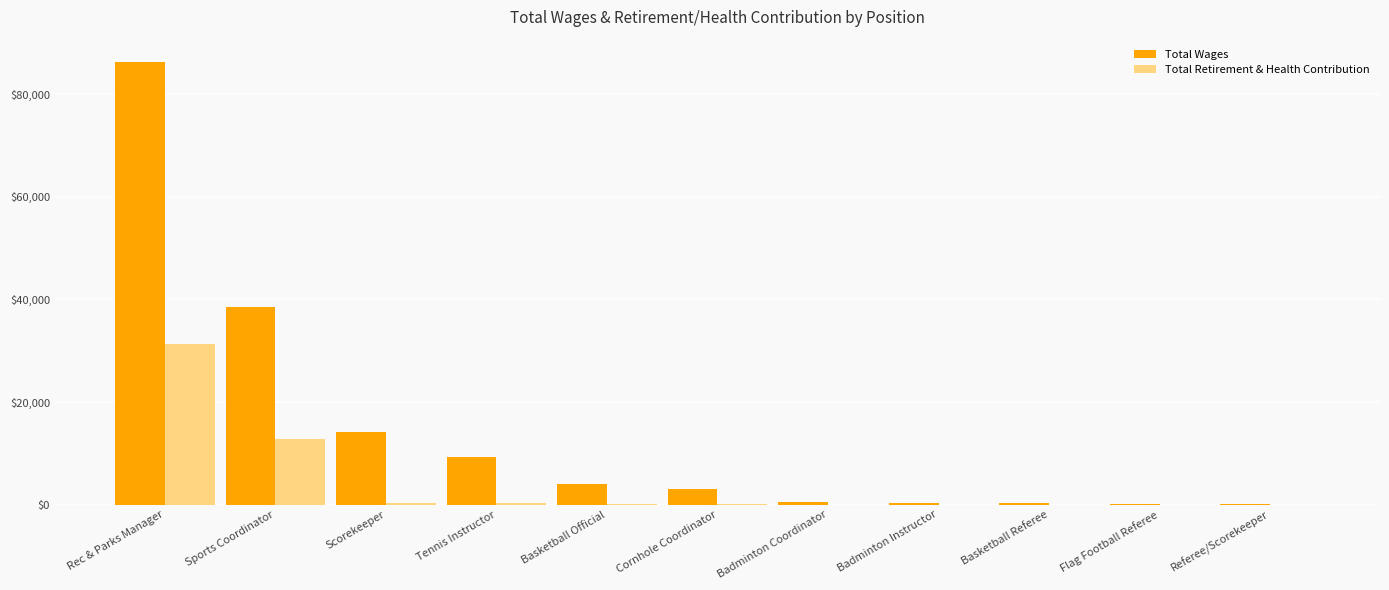

How many groups of bars are there?

11